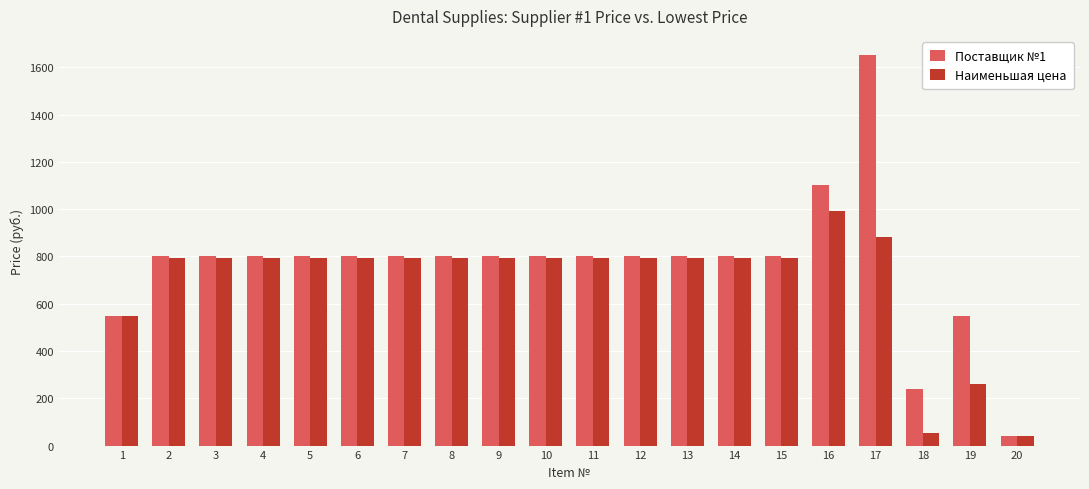

The Наименьшая цена series shows 792.0 at 15. True or false?

True